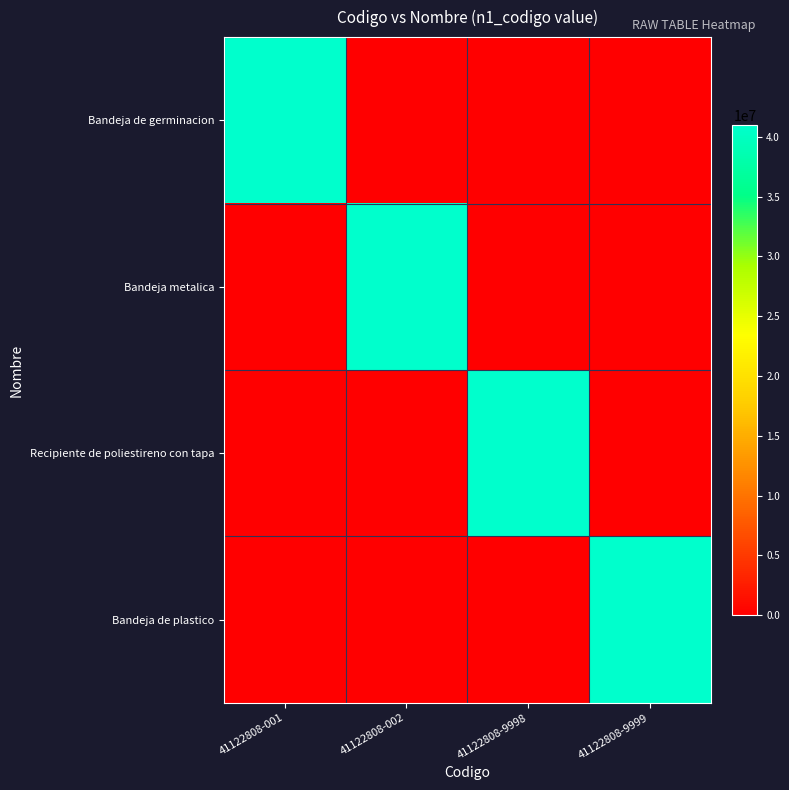

Which series changed the most between 41122808-002 and 41122808-9999?

Bandeja metalica